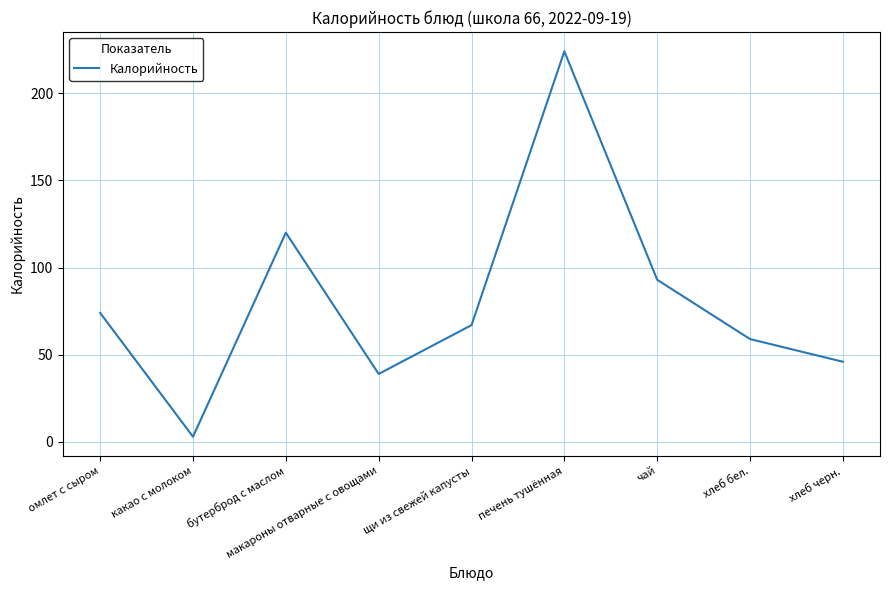

Which category has the lowest value across all series?

какао с молоком